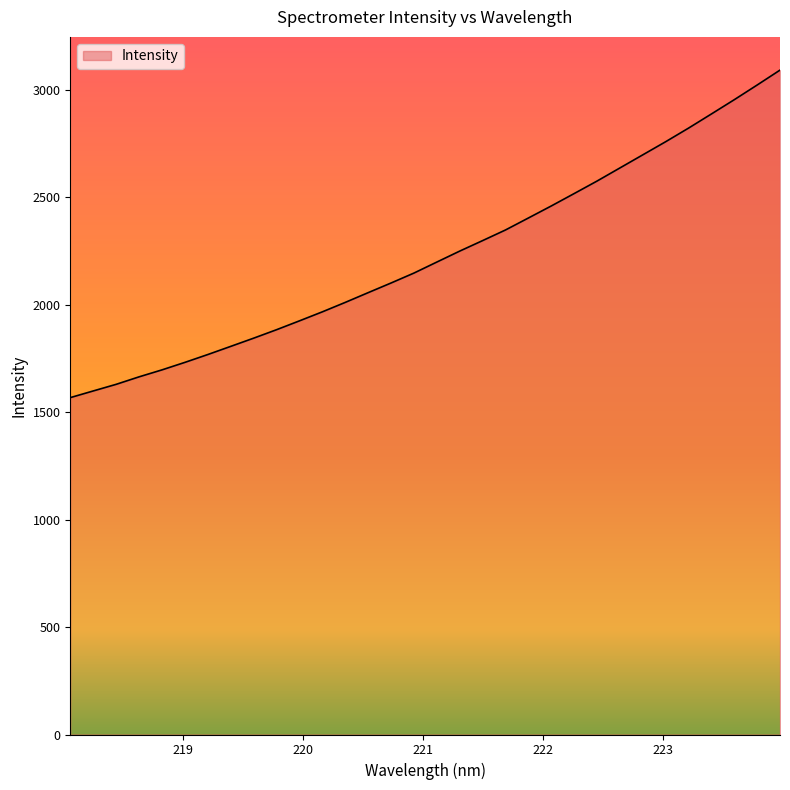

What is the minimum value shown in the chart?

1568.3